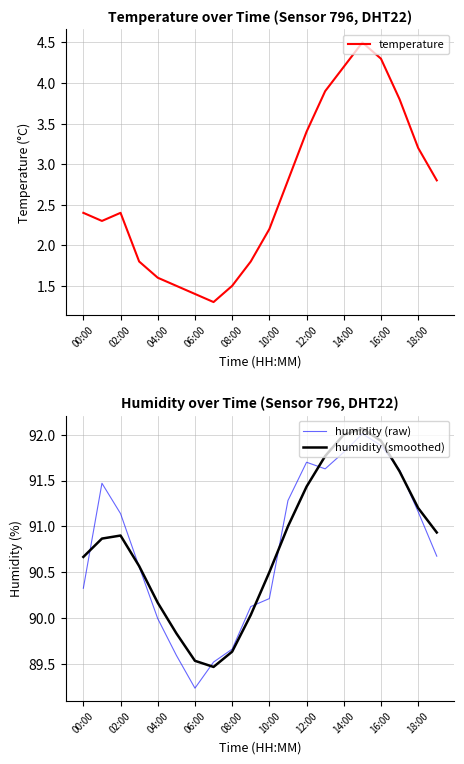

What is the lowest value of the temperature series?

1.3